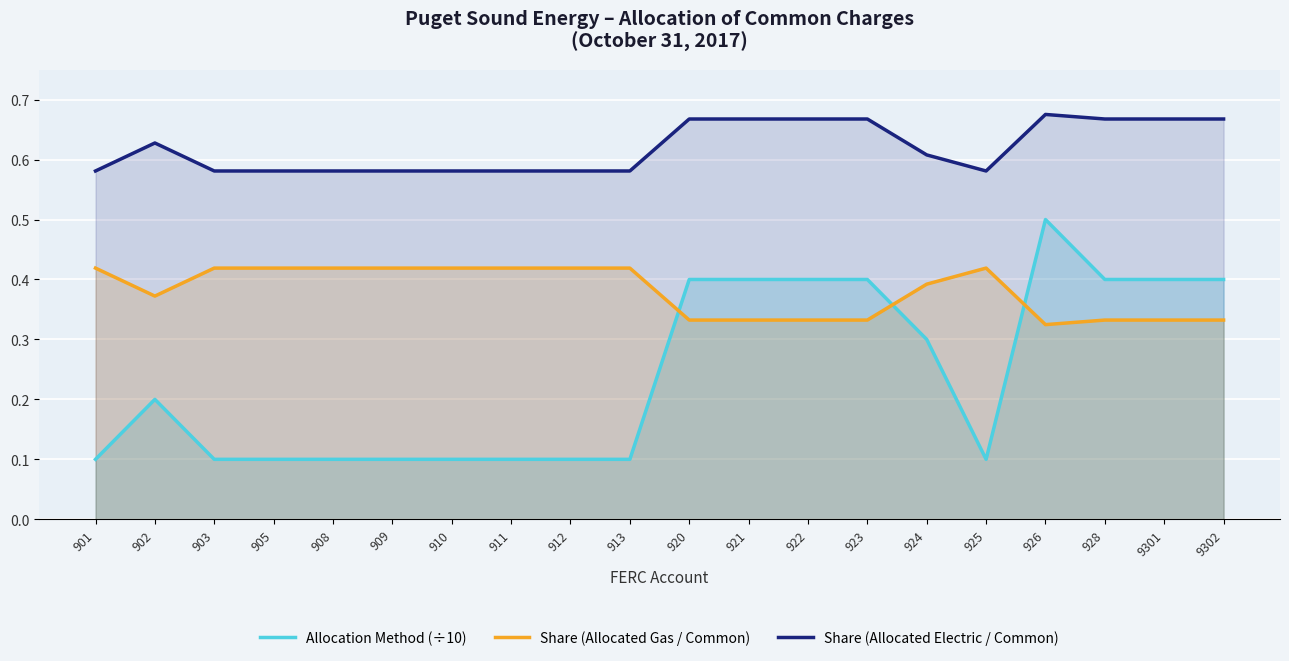

What is the minimum value shown in the chart?

0.1